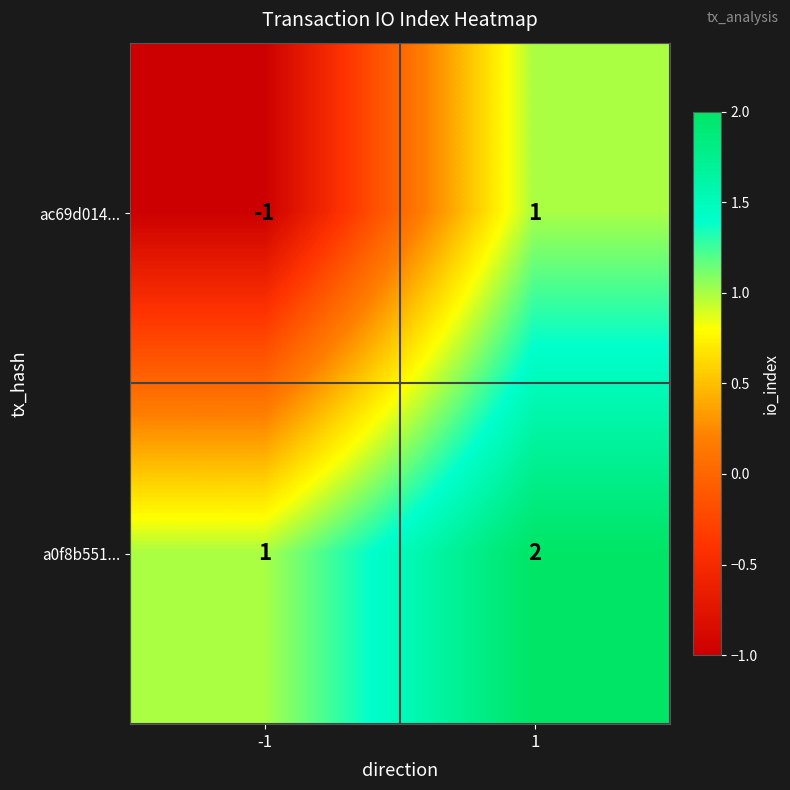

List the series in order of their overall mean, highest first.

a0f8b551..., ac69d014...